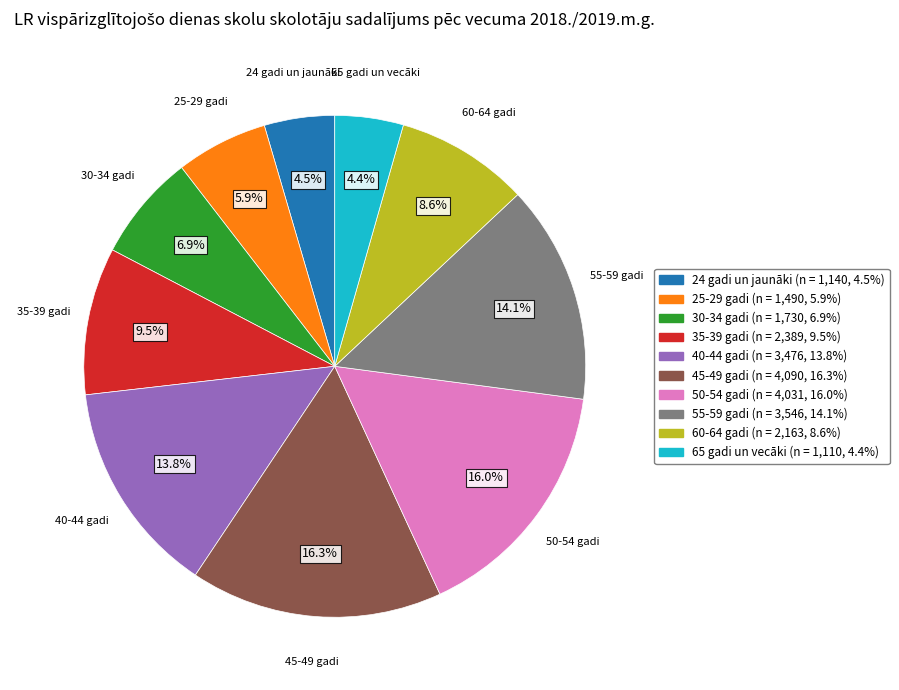

What is the total percentage of 30-34 gadi and 25-29 gadi?

12.8%